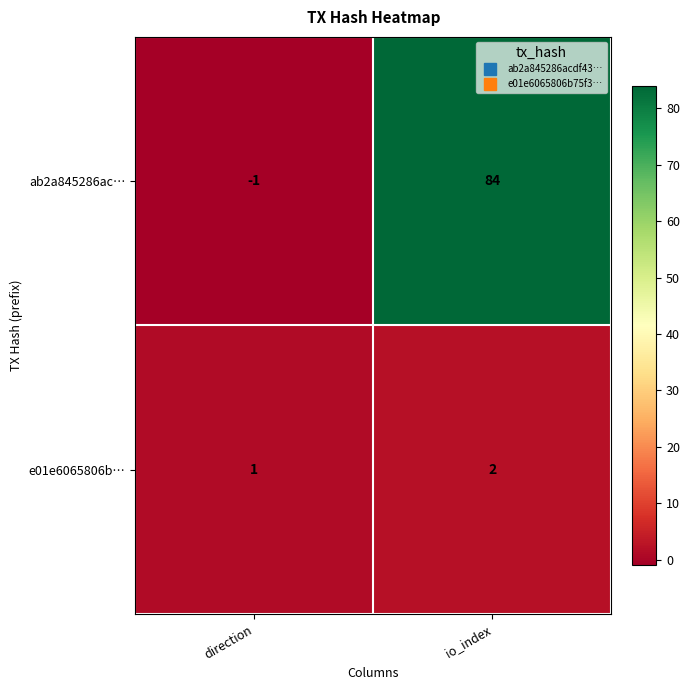

What is the difference between the maximum and minimum values in the ab2a845286ac… series?

85